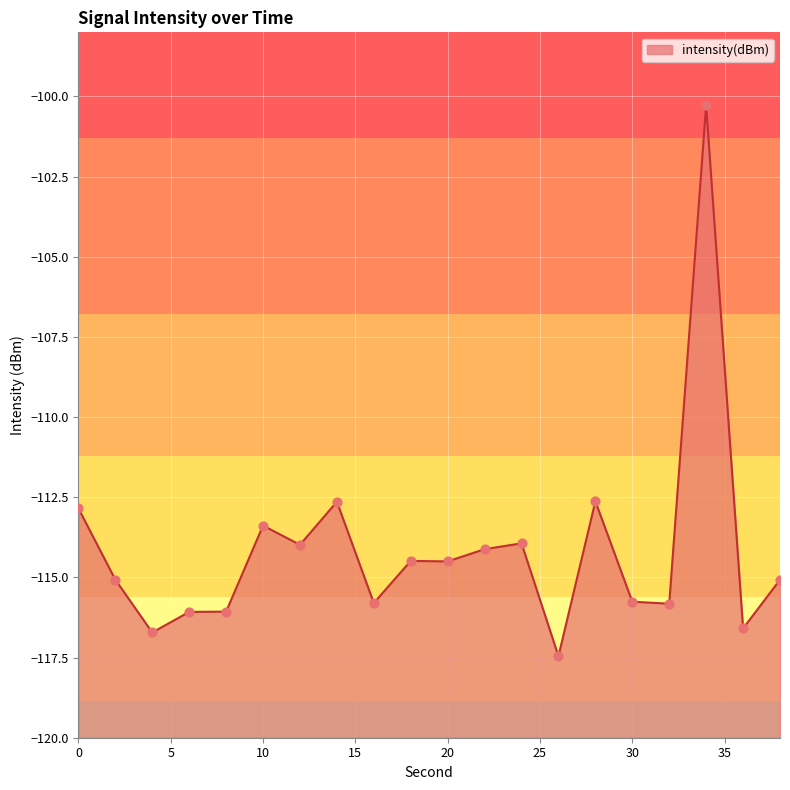

Between 12 and 2, which is larger?

12